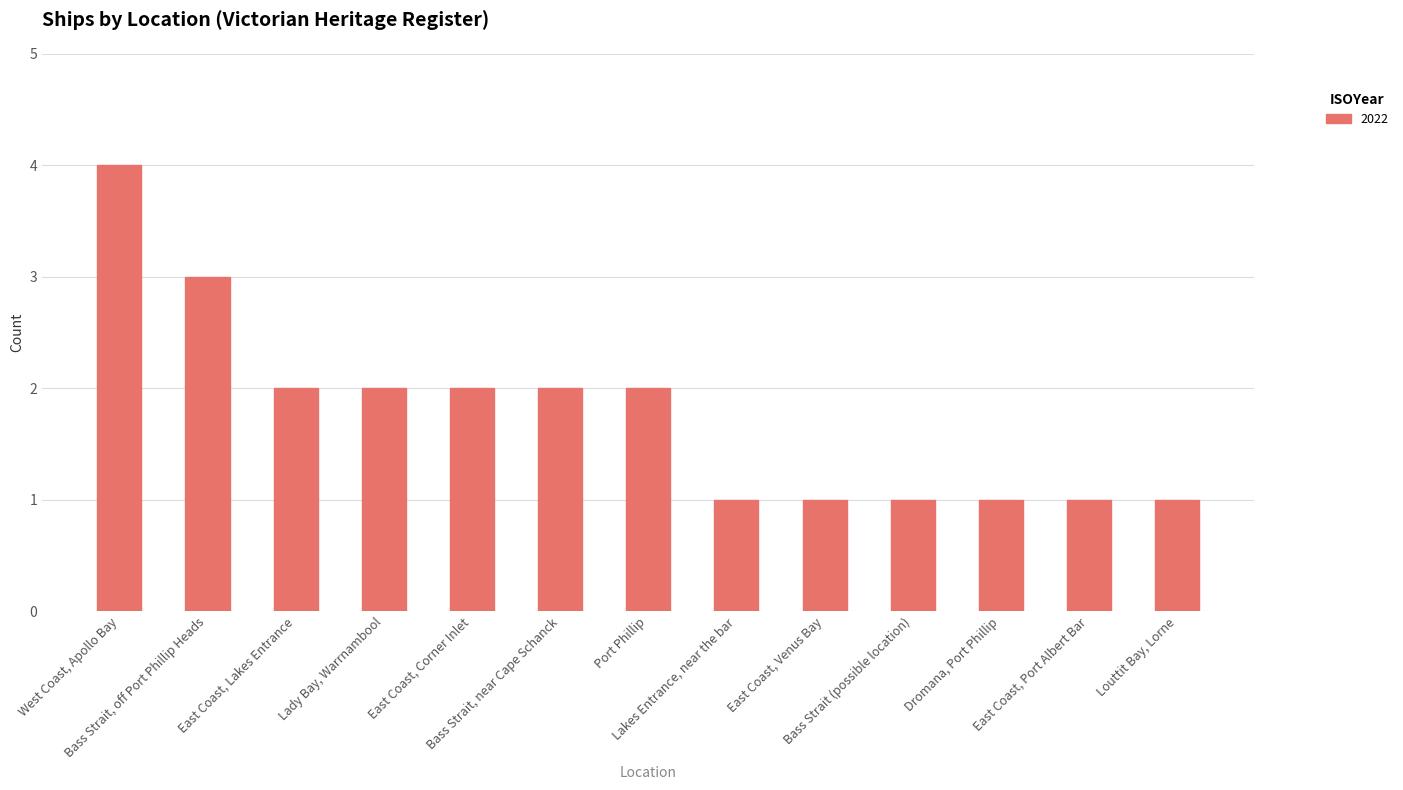

How many distinct data groups are displayed?

1